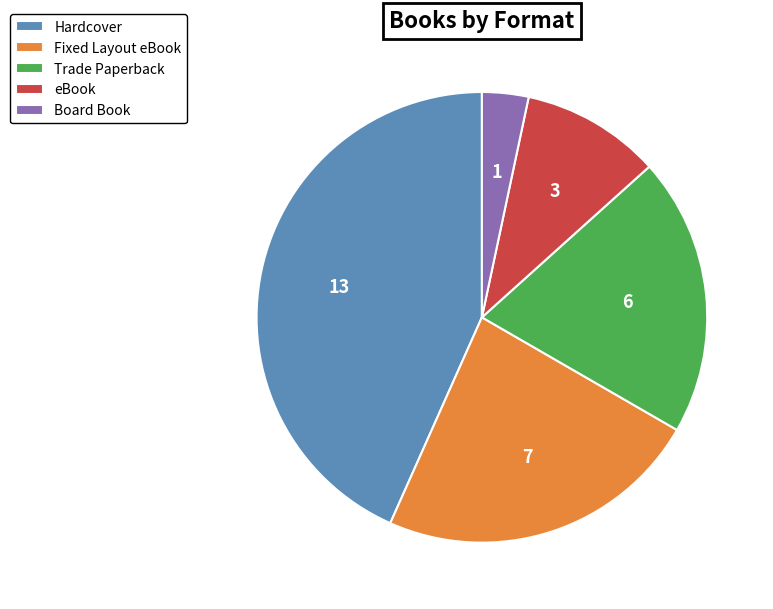

Approximately how many times larger is the value at Fixed Layout eBook compared to Hardcover?

0.5